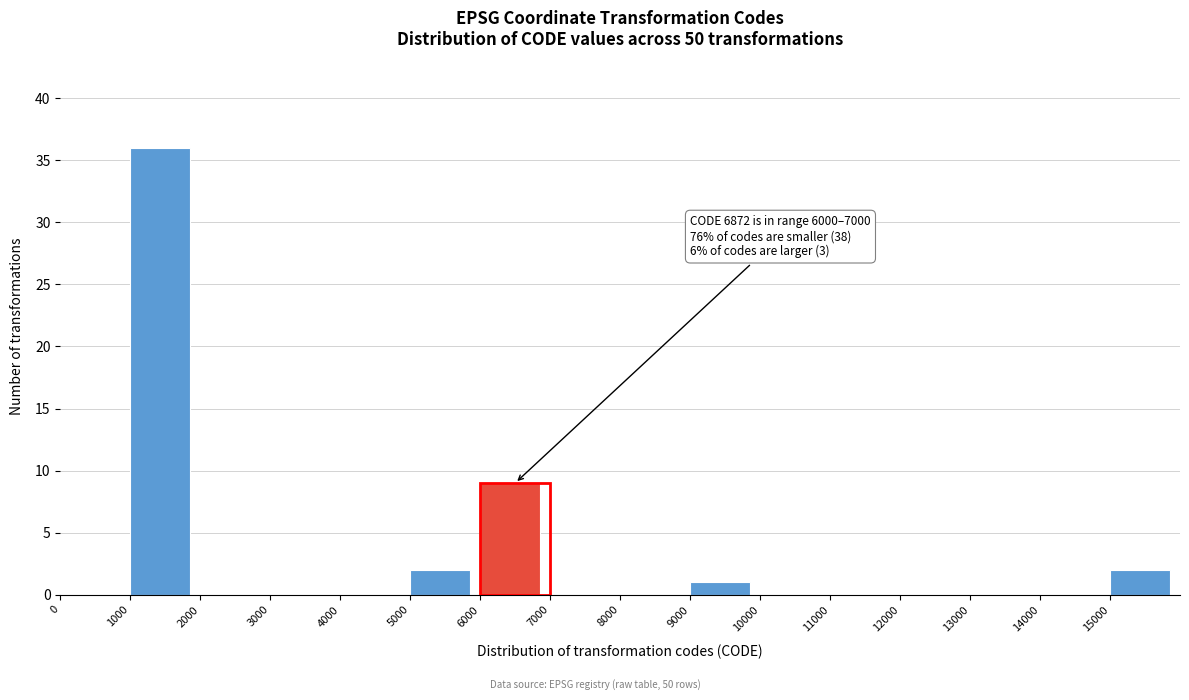

Over which range of the x-axis is the bar tallest?

1000 to 2000